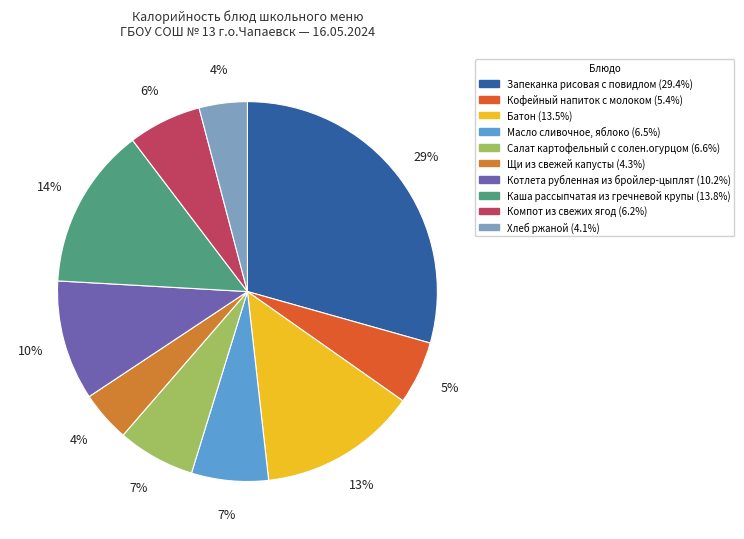

What is the largest slice in the pie chart?

Запеканка рисовая с повидлом